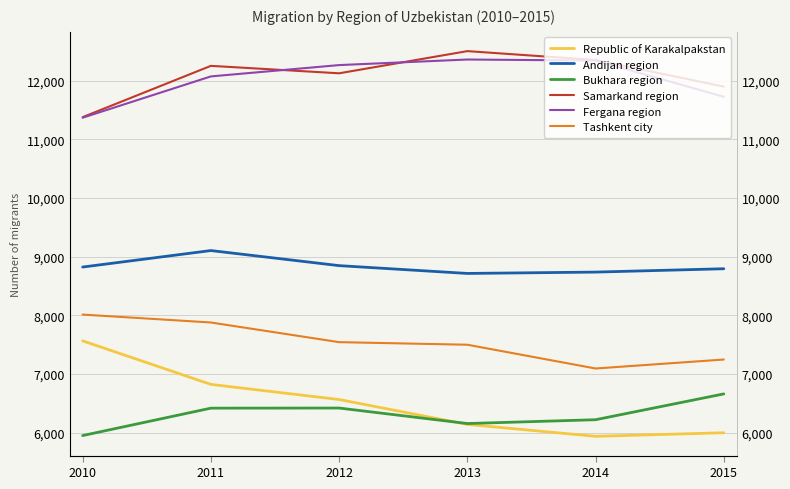

True or false: Republic of Karakalpakstan and Andijan region cross at least once.

False